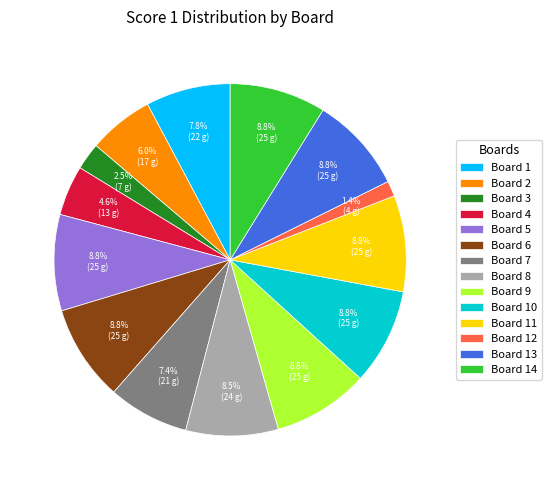

Which has a higher value, Board 2 or Board 11?

Board 11